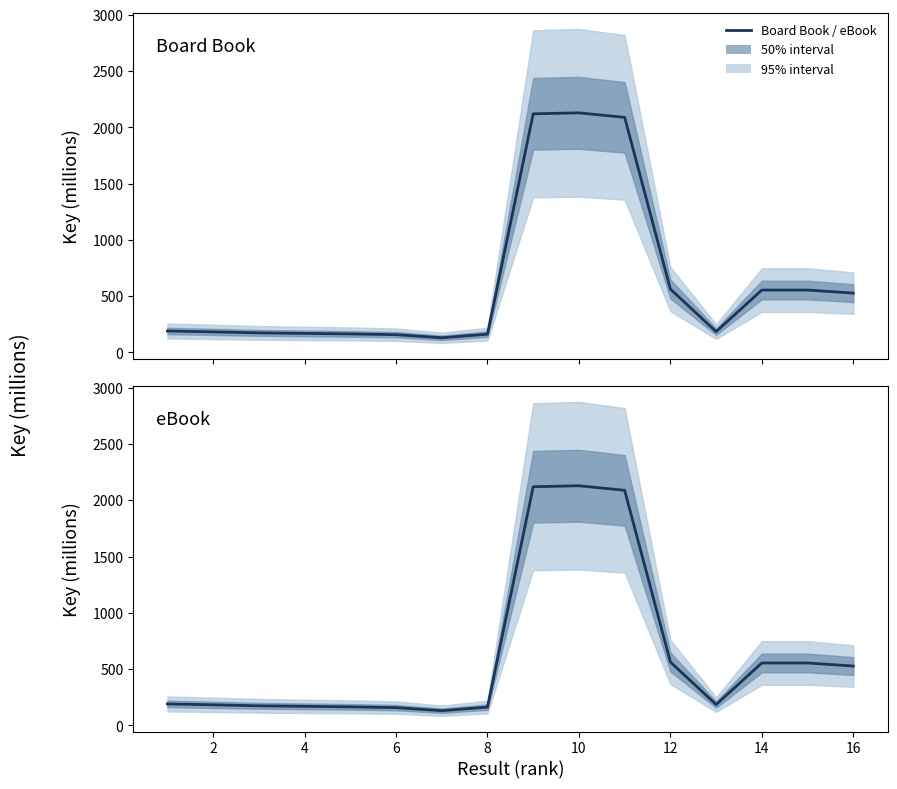

True or false: eBook and Board Book cross at least once.

False